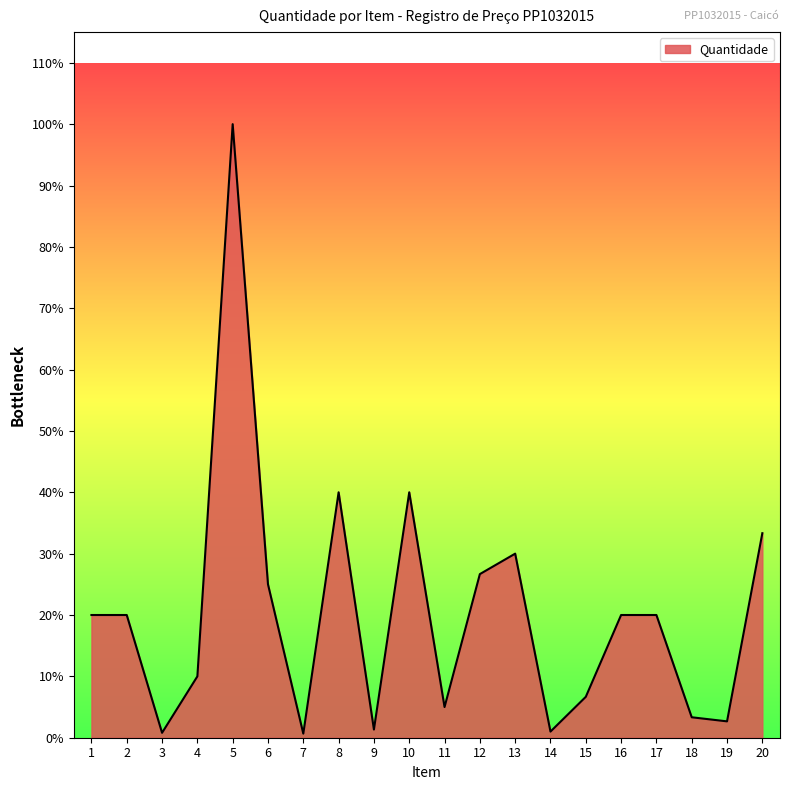

Does the chart display data point markers on the line(s)?

No